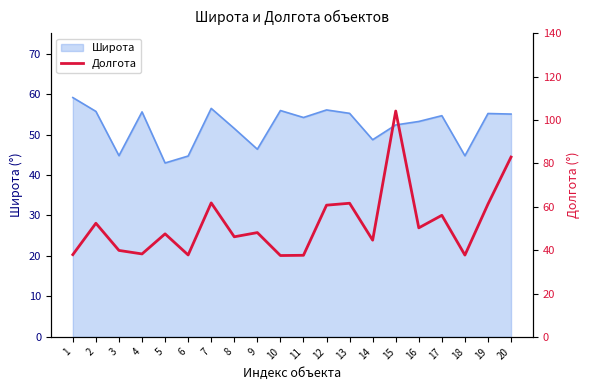

What is the smallest value displayed?

37.5